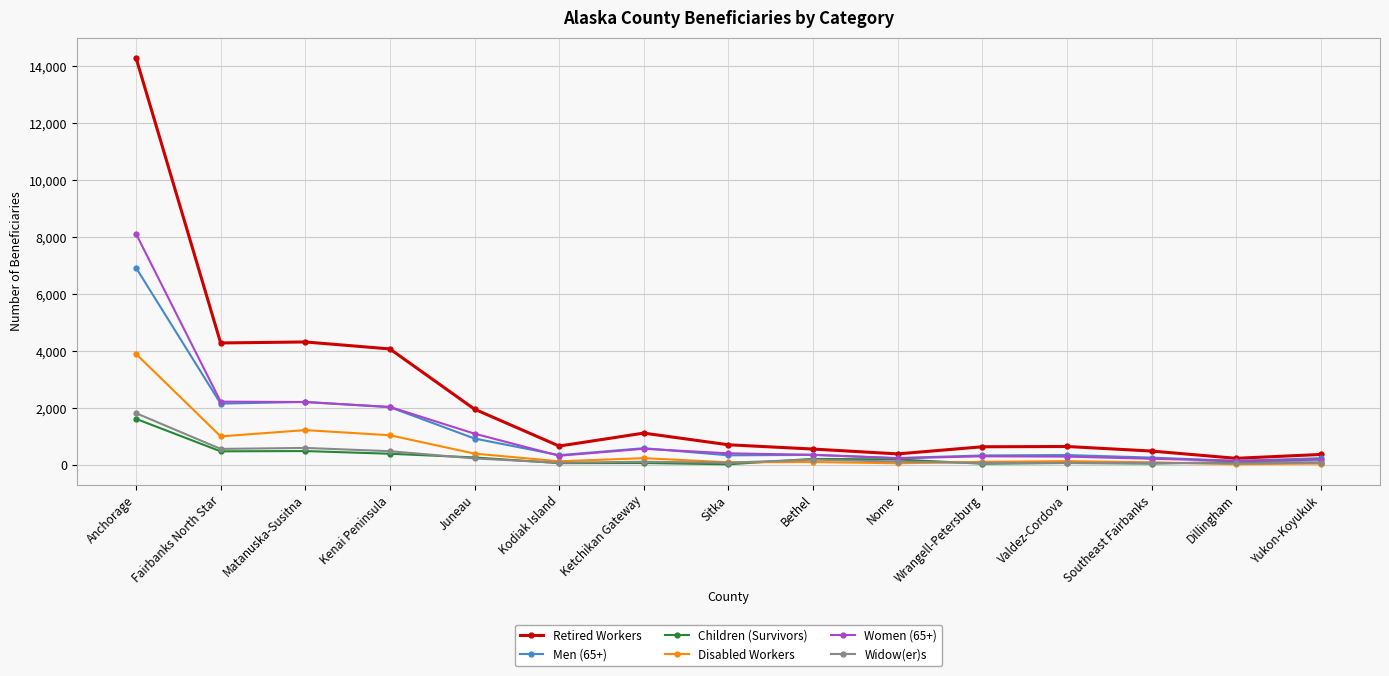

True or false: Retired Workers has more than 1 interior local peaks.

True